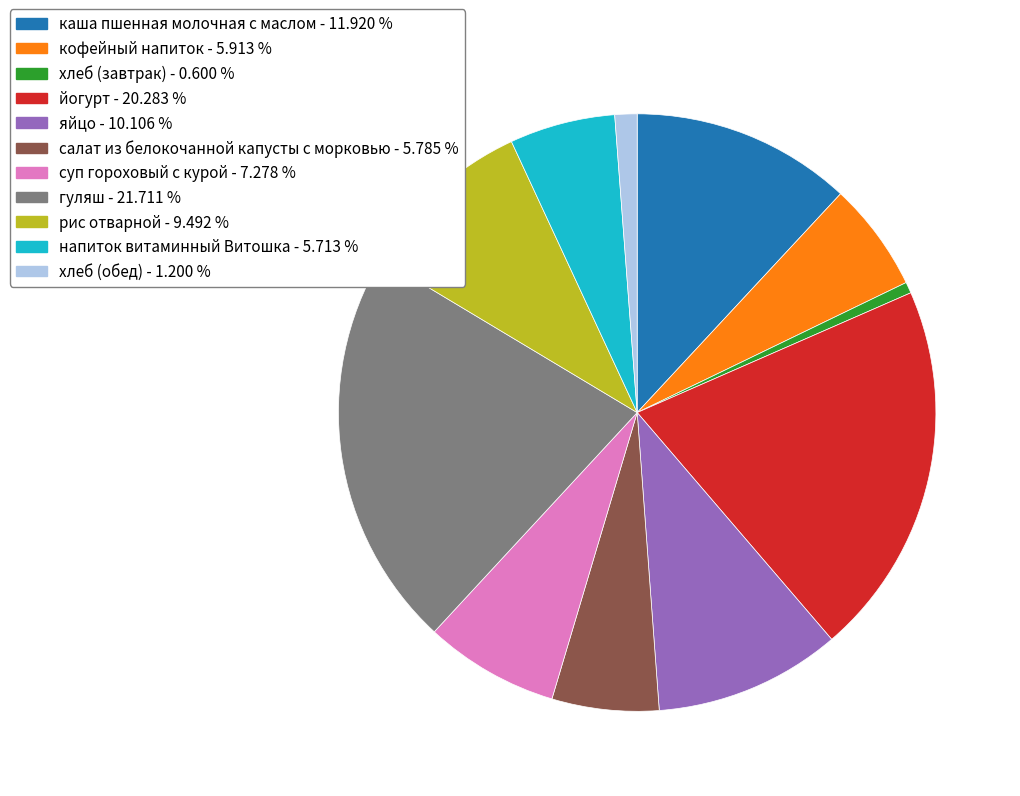

Between хлеб (обед) and хлеб (завтрак), which is larger?

хлеб (обед)